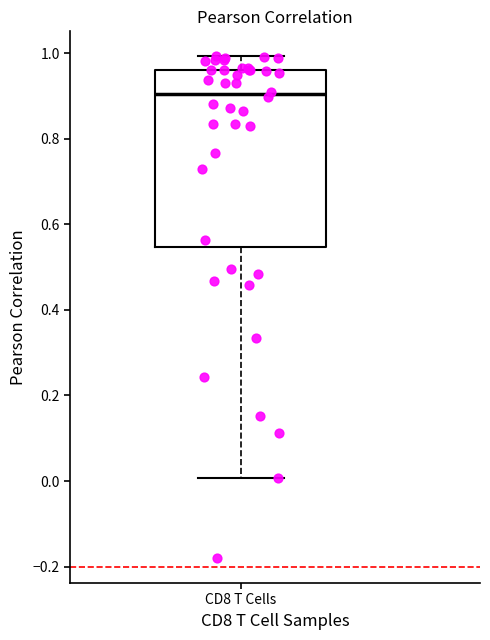

Where does the median line of the box for CD8 T Cells sit on the y-axis? The values are not printed on the chart, so give them approximately, as read against the axis.

0.90